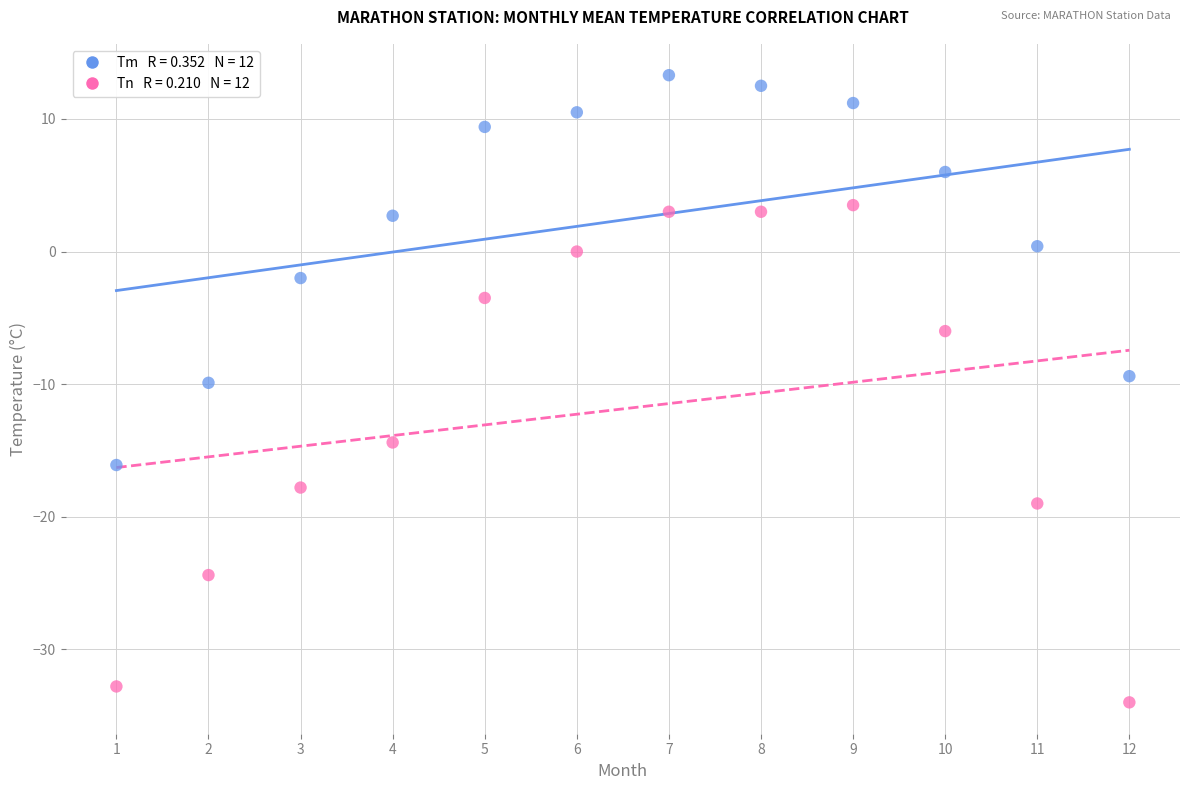

Across all data points, what is the range of X values (max minus min)?

11.0